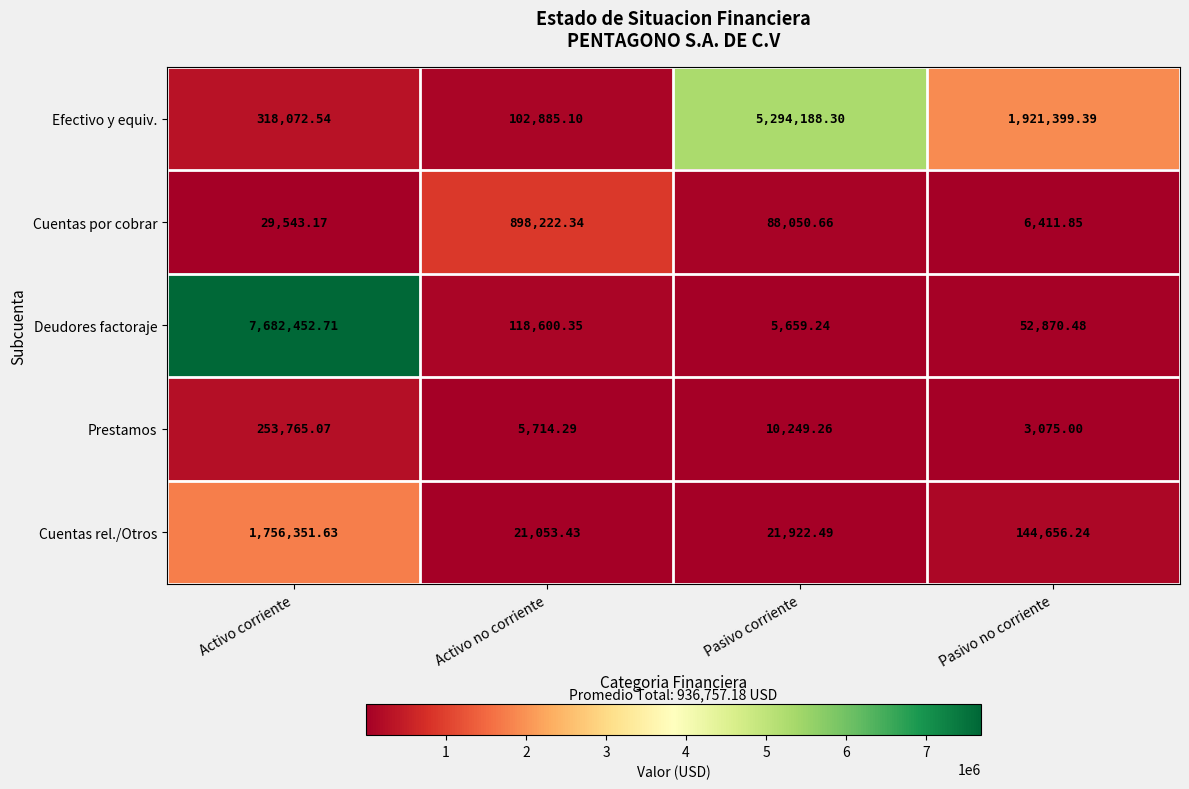

What is the total value across all series at Pasivo no corriente?

2128413.0